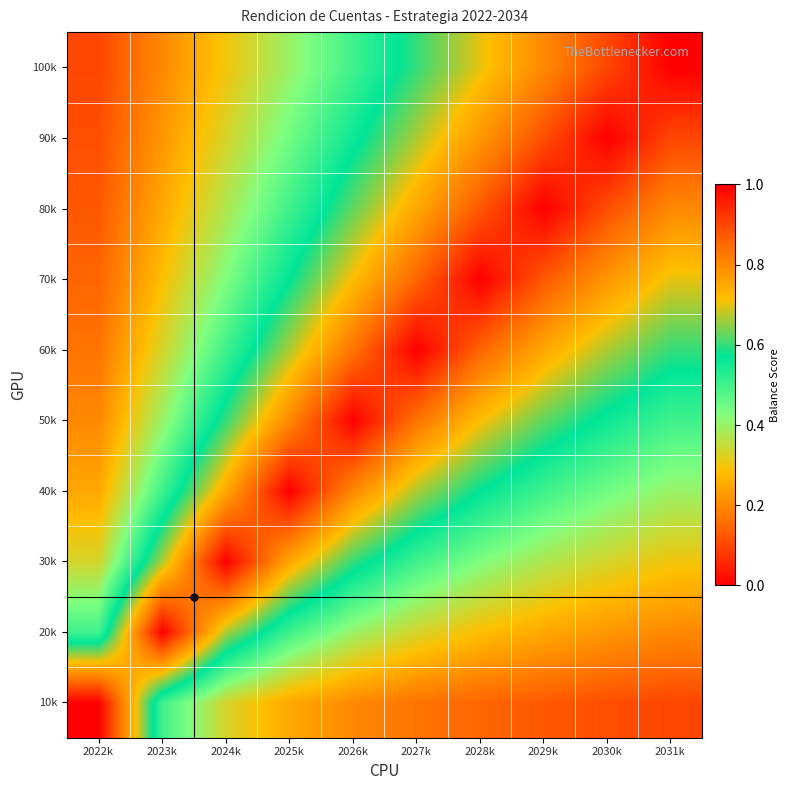

What is the difference between the highest and lowest values at 2025k?

0.8